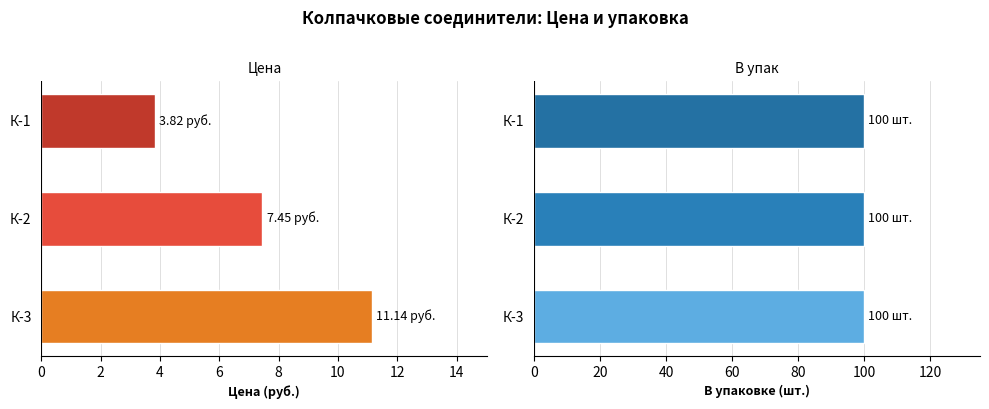

Between К-1 and К-3, which is larger?

К-3